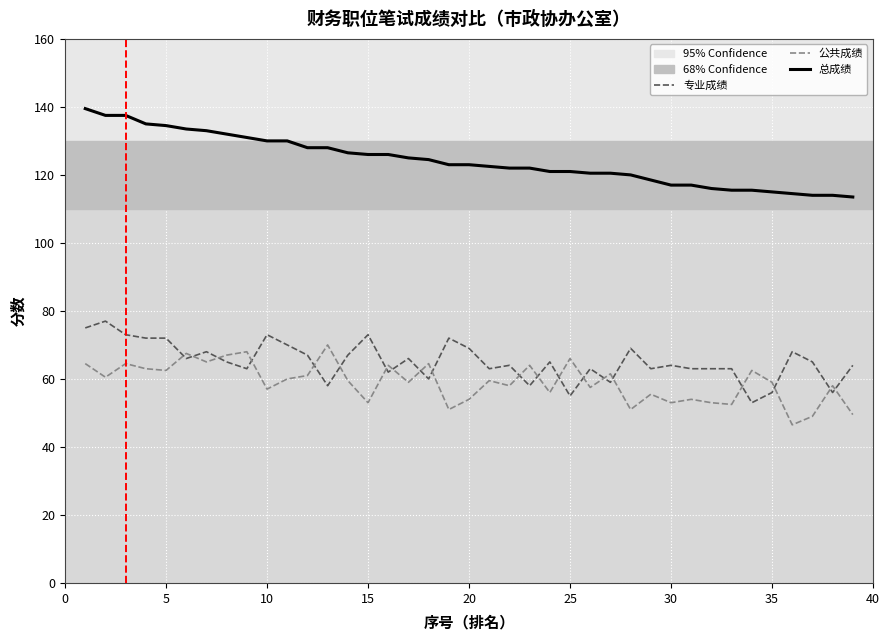

What is the difference between the second highest and second lowest values in the 专业成绩 series?

20.0